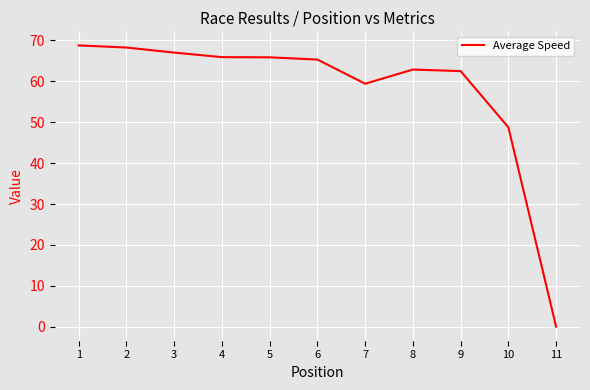

Count the number of data series in this chart.

1